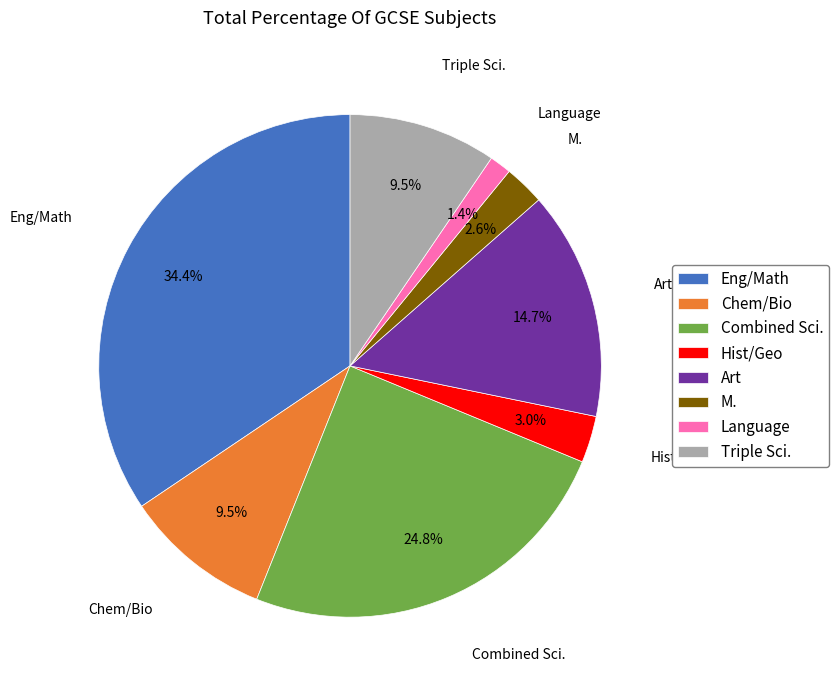

Combined, do Combined Sci. and Eng/Math account for over 50%?

Yes